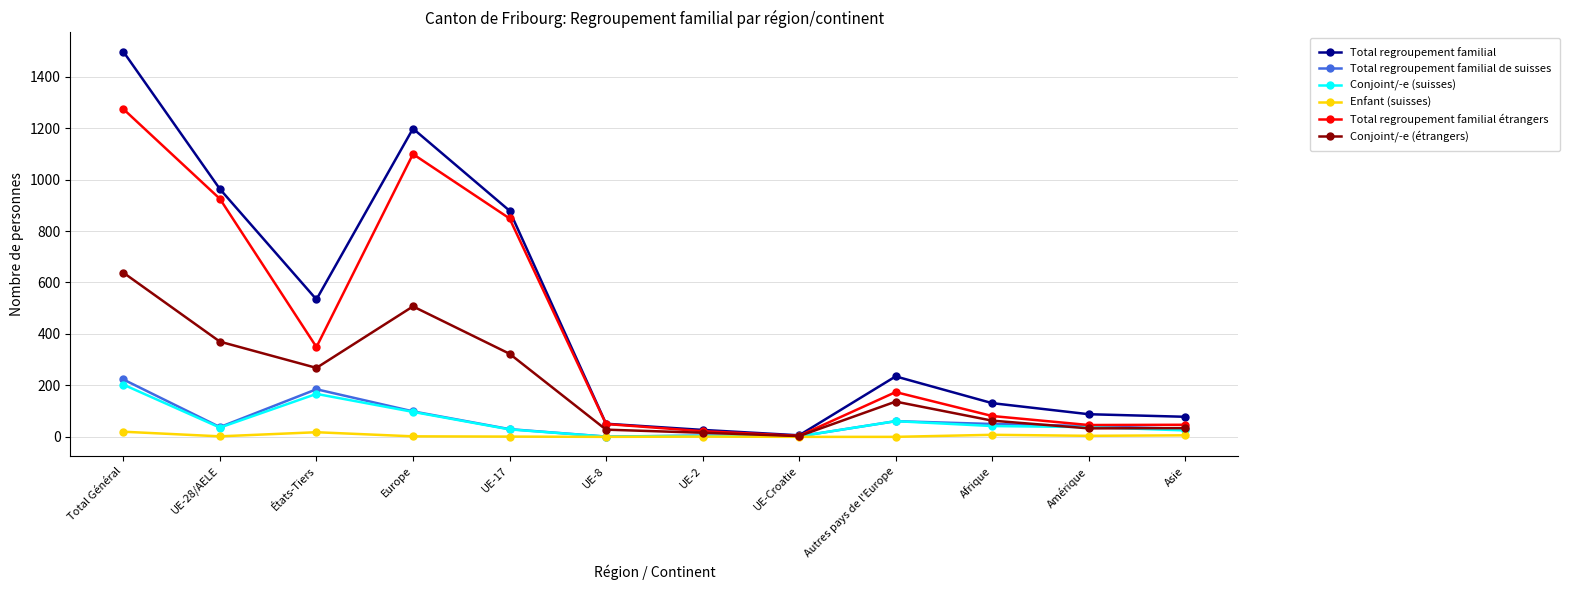

What is the average value of the Conjoint/-e (suisses) series?

59